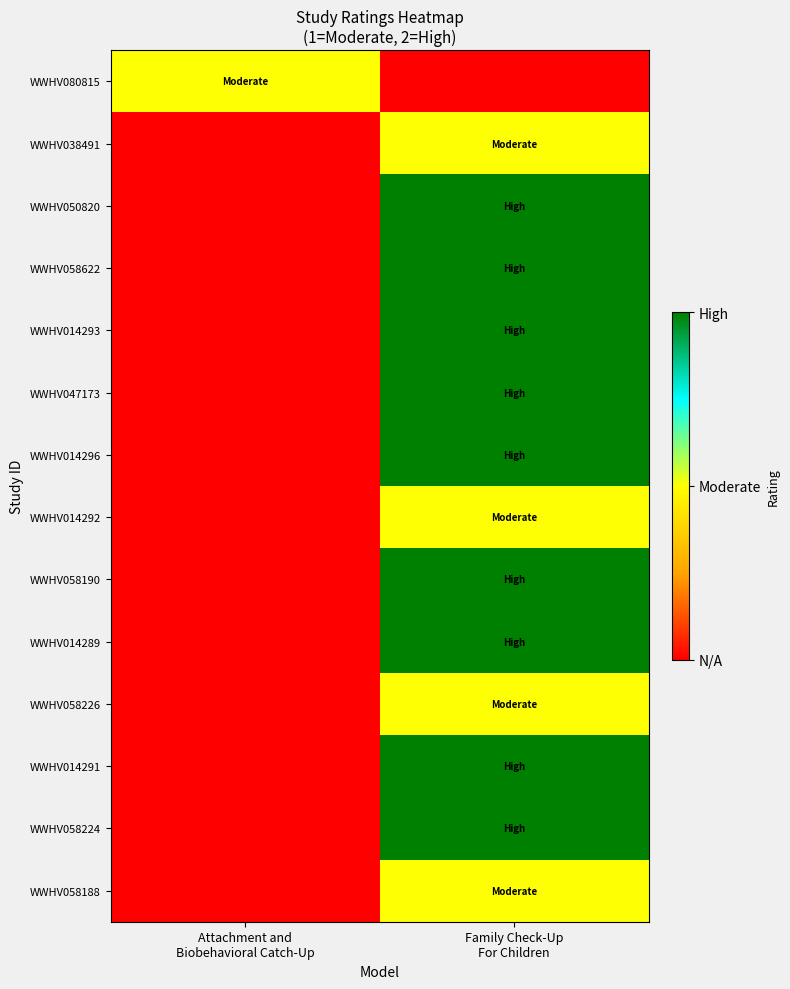

Reading left to right, list all the values displayed in this chart.

WWHV080815: Attachment and
Biobehavioral Catch-Up=1	Family Check-Up
For Children=0
WWHV038491: Attachment and
Biobehavioral Catch-Up=0	Family Check-Up
For Children=1
WWHV050820: Attachment and
Biobehavioral Catch-Up=0	Family Check-Up
For Children=2
WWHV058622: Attachment and
Biobehavioral Catch-Up=0	Family Check-Up
For Children=2
WWHV014293: Attachment and
Biobehavioral Catch-Up=0	Family Check-Up
For Children=2
WWHV047173: Attachment and
Biobehavioral Catch-Up=0	Family Check-Up
For Children=2
WWHV014296: Attachment and
Biobehavioral Catch-Up=0	Family Check-Up
For Children=2
WWHV014292: Attachment and
Biobehavioral Catch-Up=0	Family Check-Up
For Children=1
WWHV058190: Attachment and
Biobehavioral Catch-Up=0	Family Check-Up
For Children=2
WWHV014289: Attachment and
Biobehavioral Catch-Up=0	Family Check-Up
For Children=2
WWHV058226: Attachment and
Biobehavioral Catch-Up=0	Family Check-Up
For Children=1
WWHV014291: Attachment and
Biobehavioral Catch-Up=0	Family Check-Up
For Children=2
WWHV058224: Attachment and
Biobehavioral Catch-Up=0	Family Check-Up
For Children=2
WWHV058188: Attachment and
Biobehavioral Catch-Up=0	Family Check-Up
For Children=1